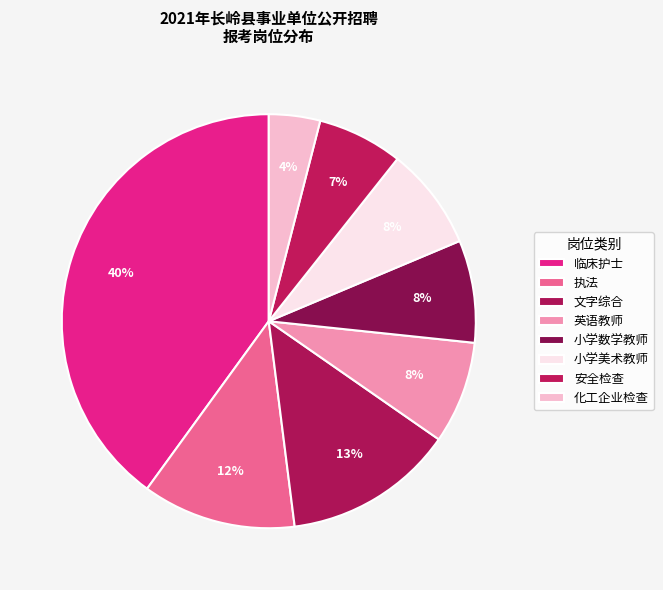

To the nearest percent, what portion does 安全检查 represent?

7%